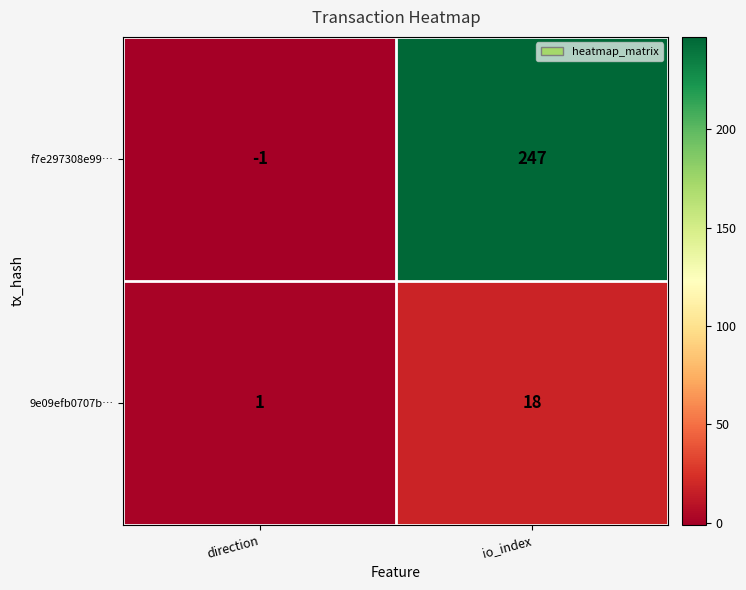

True or false: 9e09efb0707b… has a value of 18 at io_index.

True